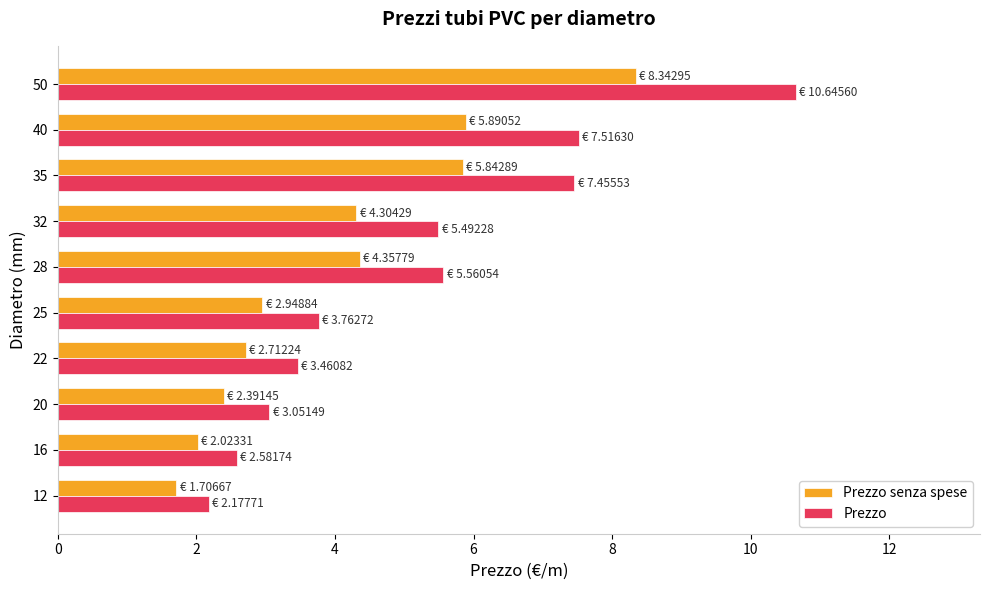

True or false: Prezzo has a value of 0.7 at 12.

False